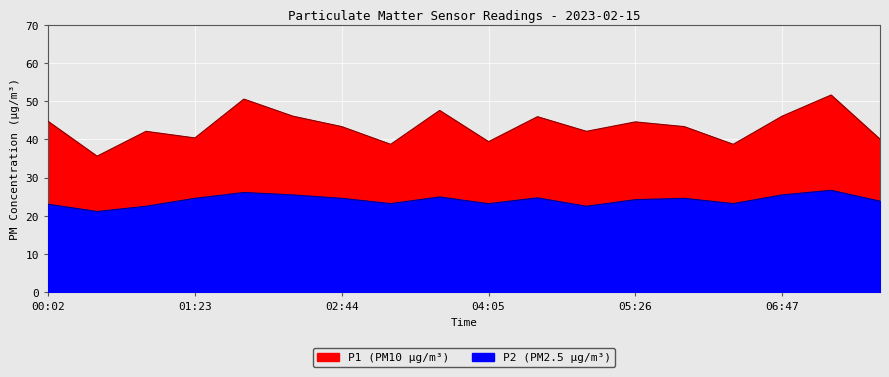

Is the value of P1 at 00:56 greater than the value of P2 at 06:20?

Yes